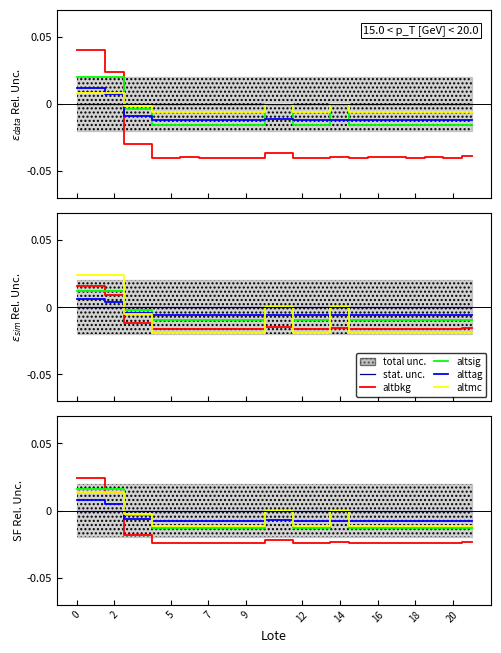

Between 7 and 0, which is larger?

7